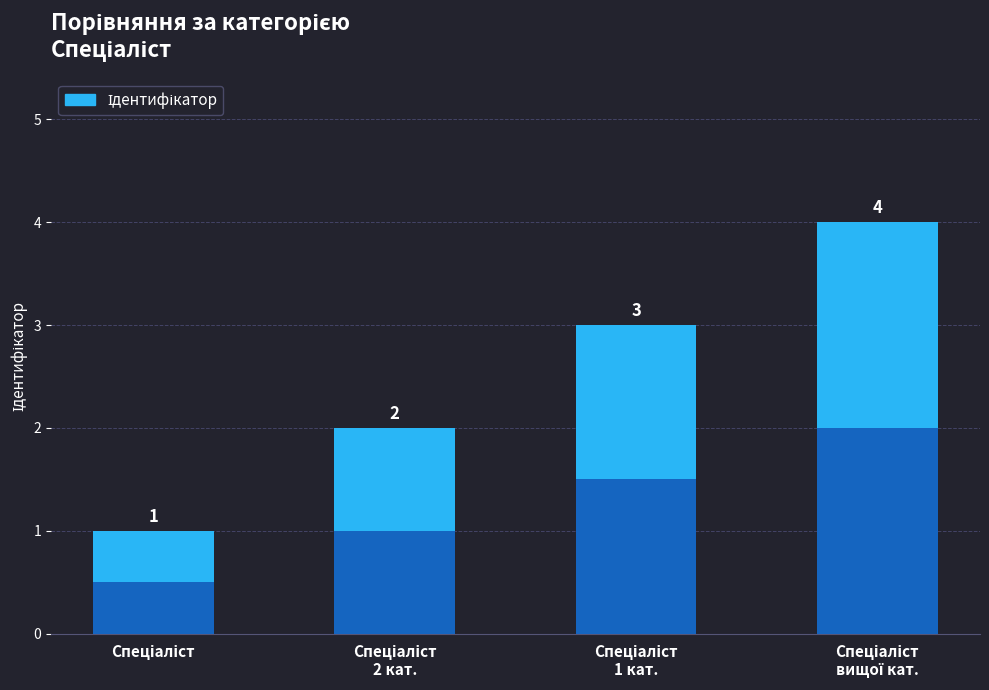

Count the number of data series in this chart.

1